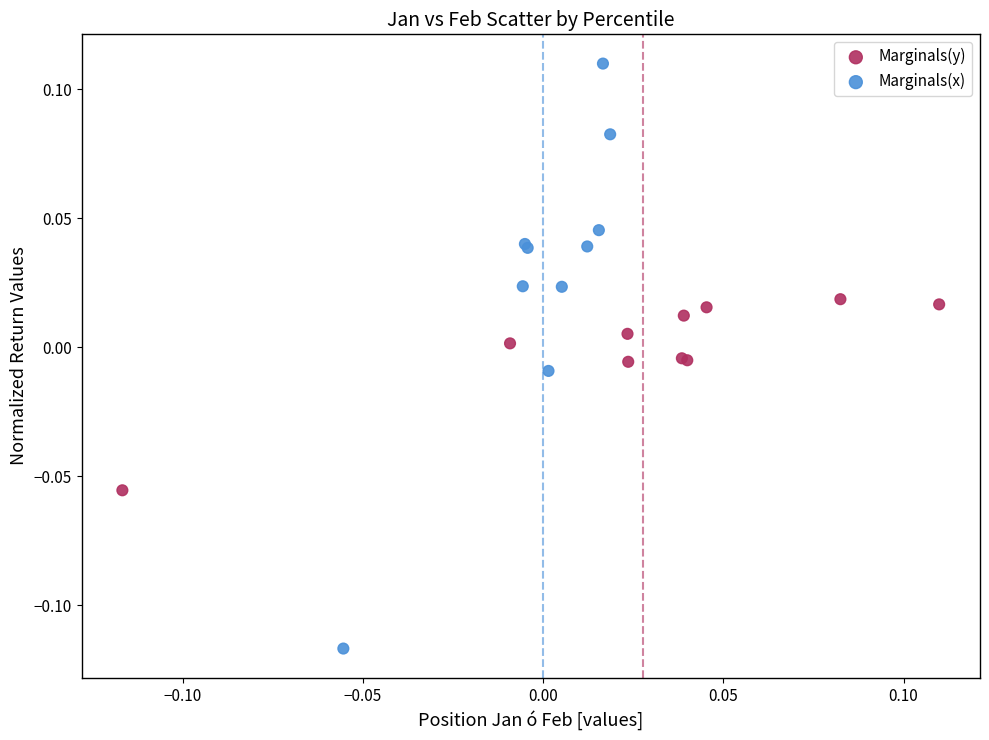

Which series contains the highest Y value?

Marginals(x)